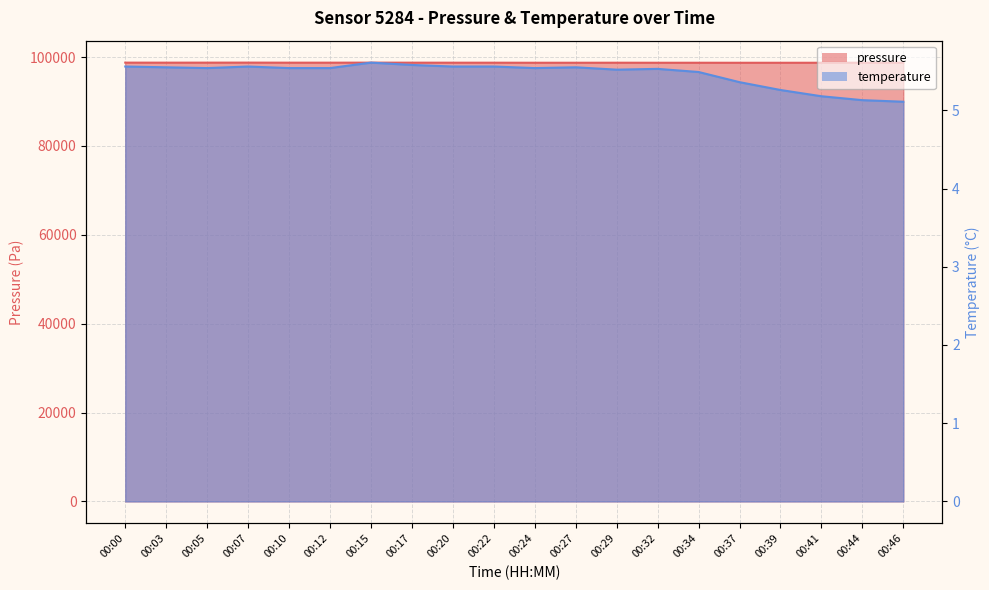

What is the approximate value of pressure at 00:46?

98745.1